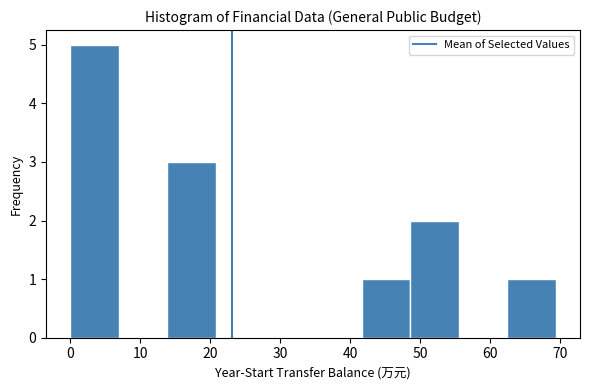

Which range on the x-axis has the tallest bar?

0 to 7